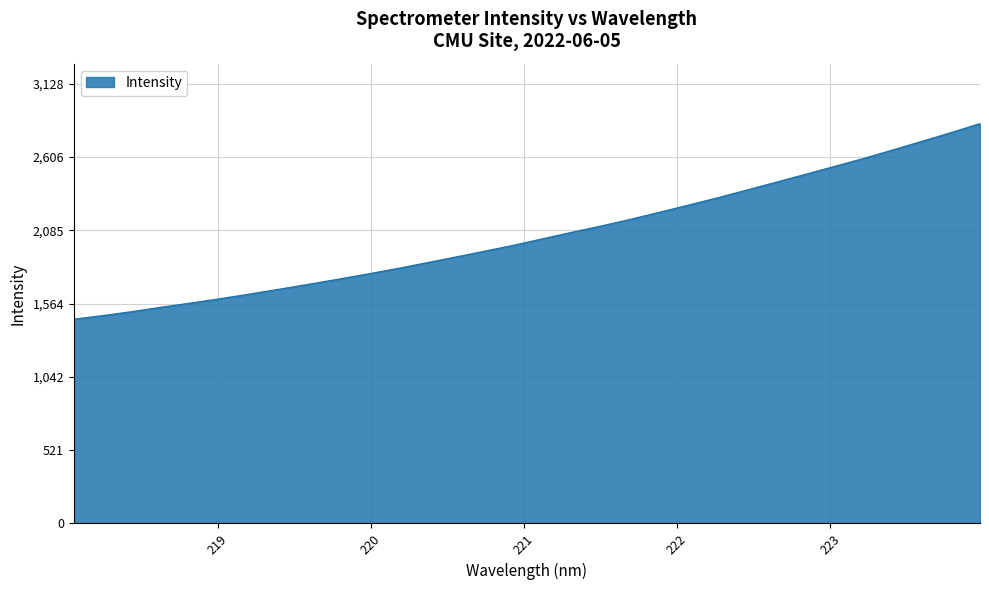

What is the maximum value shown in the chart?

2843.8